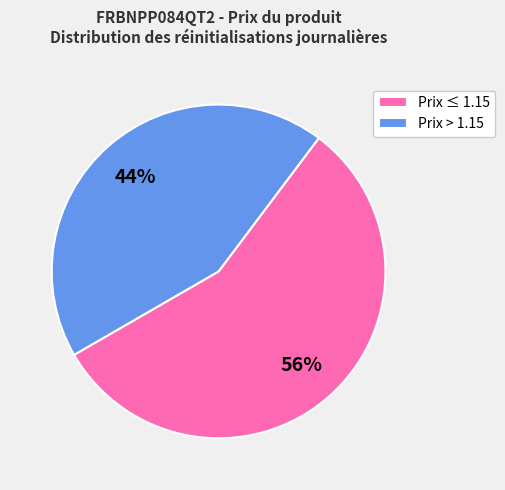

Which category has the biggest portion of the pie?

Prix ≤ 1.15